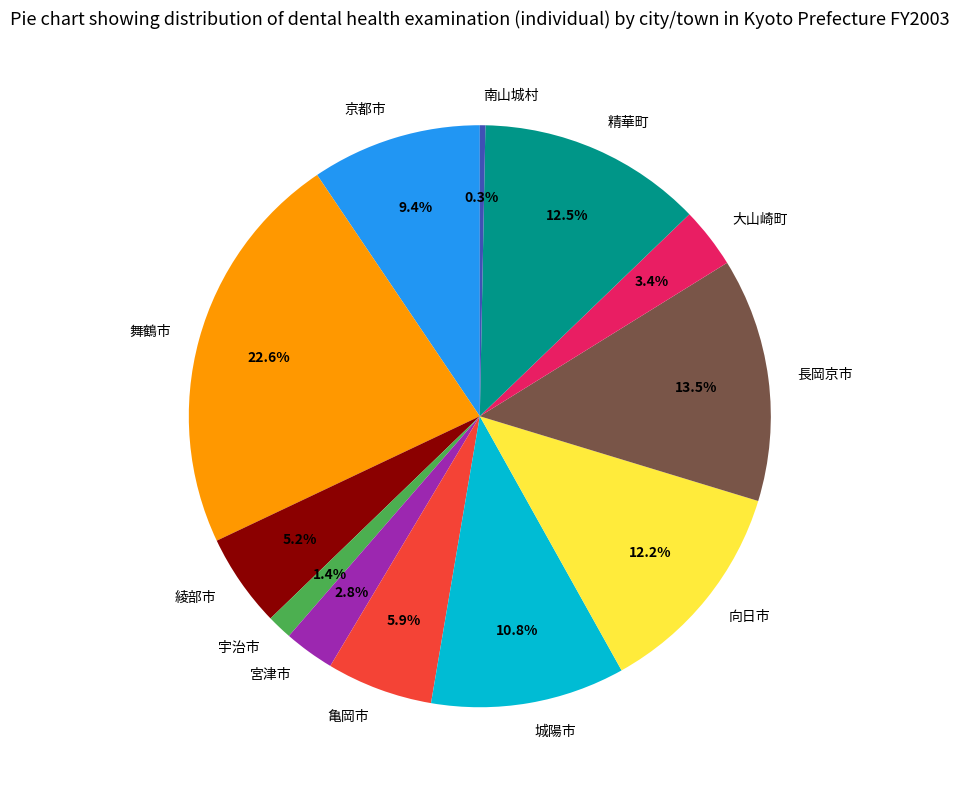

To the nearest percent, what is the combined percentage of 長岡京市 and 宮津市?

16%